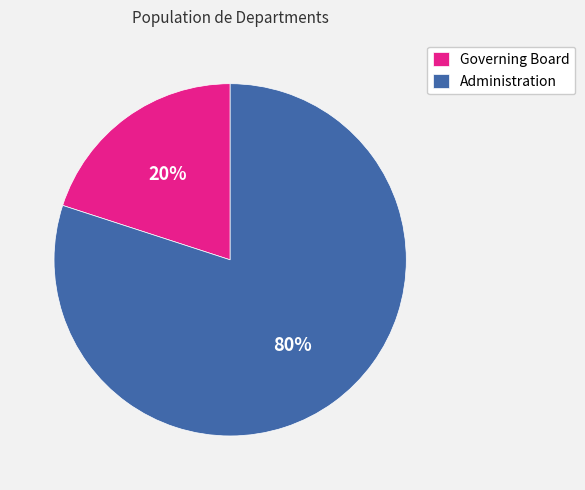

What is the ratio of the value at Administration to the value at Governing Board?

4.0